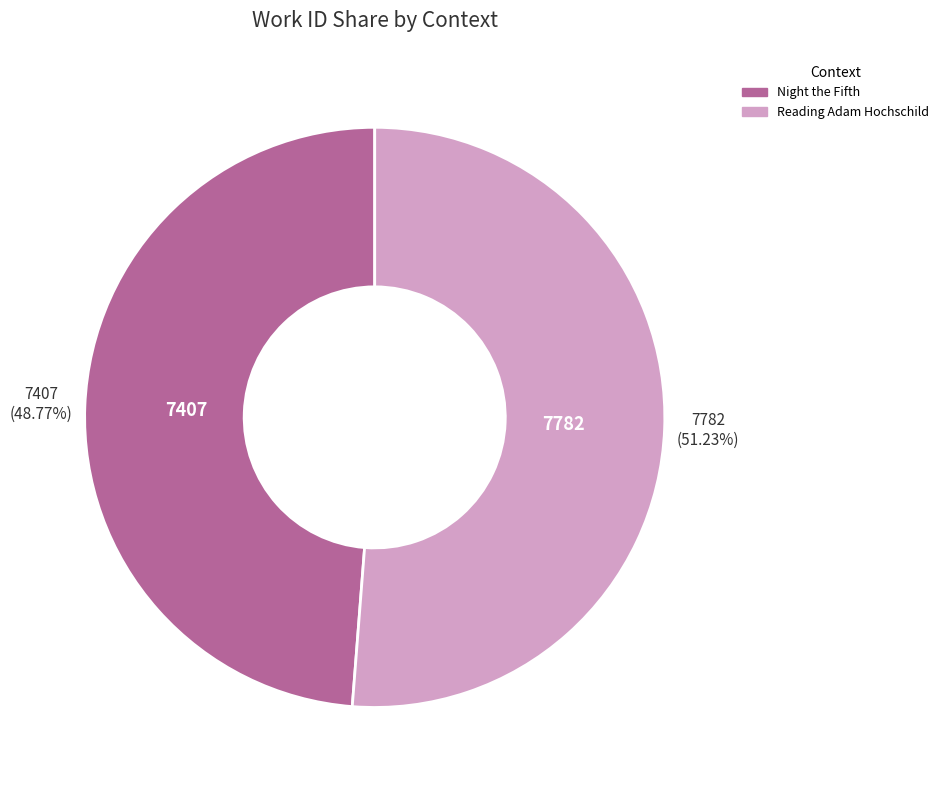

How many segments does this pie chart have?

2